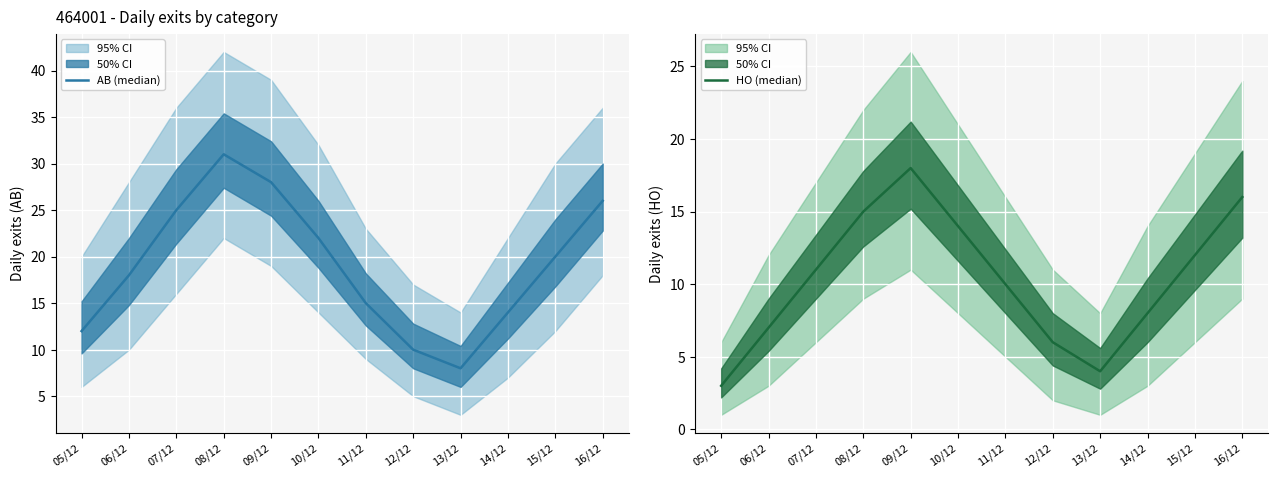

How many values in the AB (median) series are below 20?

6